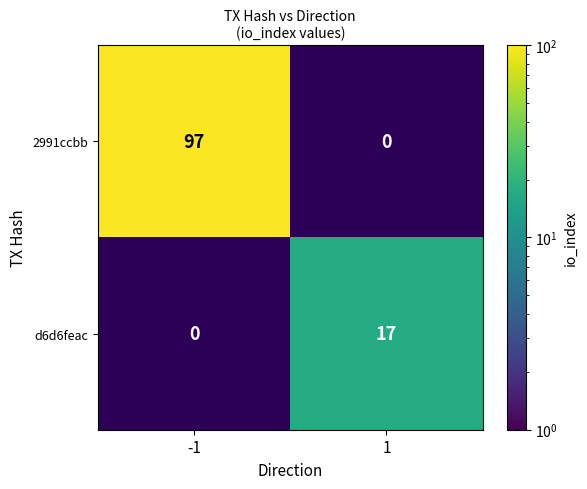

Is it true that 2991ccbb equals 97 at -1?

True